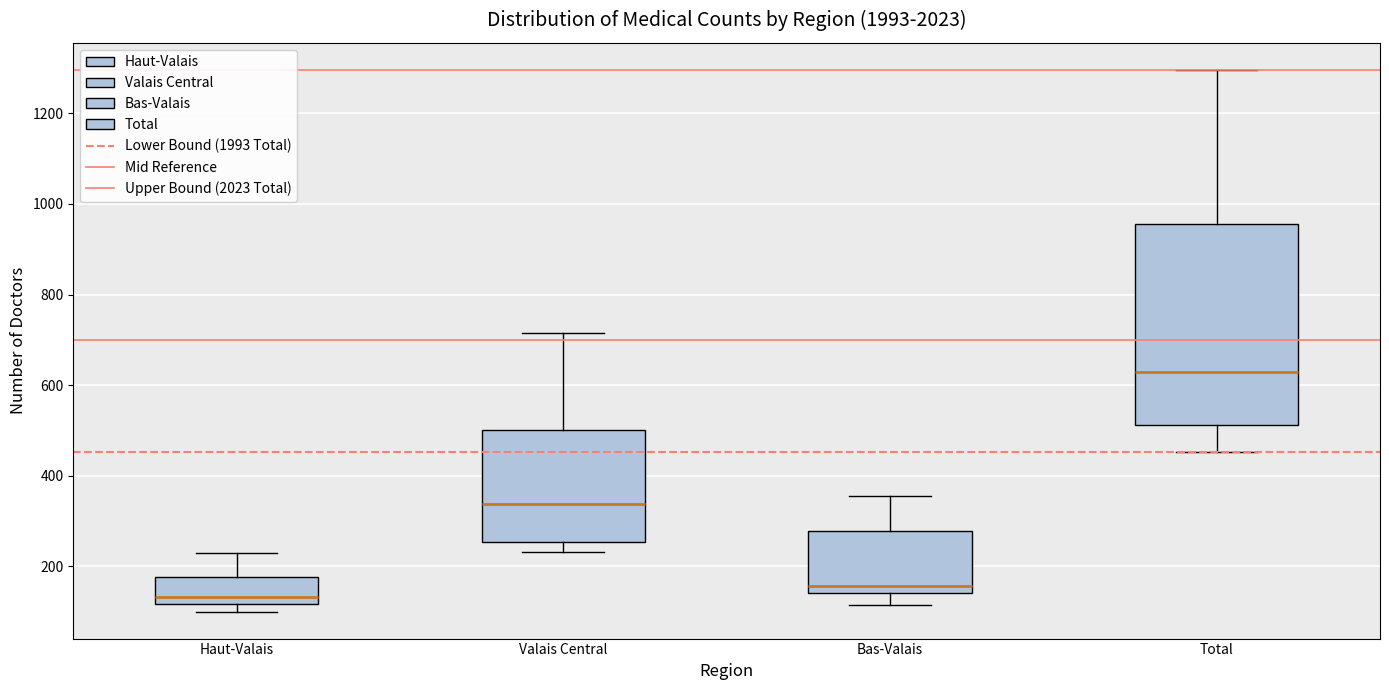

Reading left to right, read every box against the y-axis: the position of its median line, the range the box covers, and the ends of its whiskers. The values are not printed on the chart, so give them approximately, as read against the axis.

Haut-Valais: median 140, box 120 to 180, whiskers 100 to 220
Valais Central: median 340, box 260 to 500, whiskers 240 to 720
Bas-Valais: median 160, box 140 to 280, whiskers 120 to 360
Total: median 620, box 520 to 960, whiskers 460 to 1300